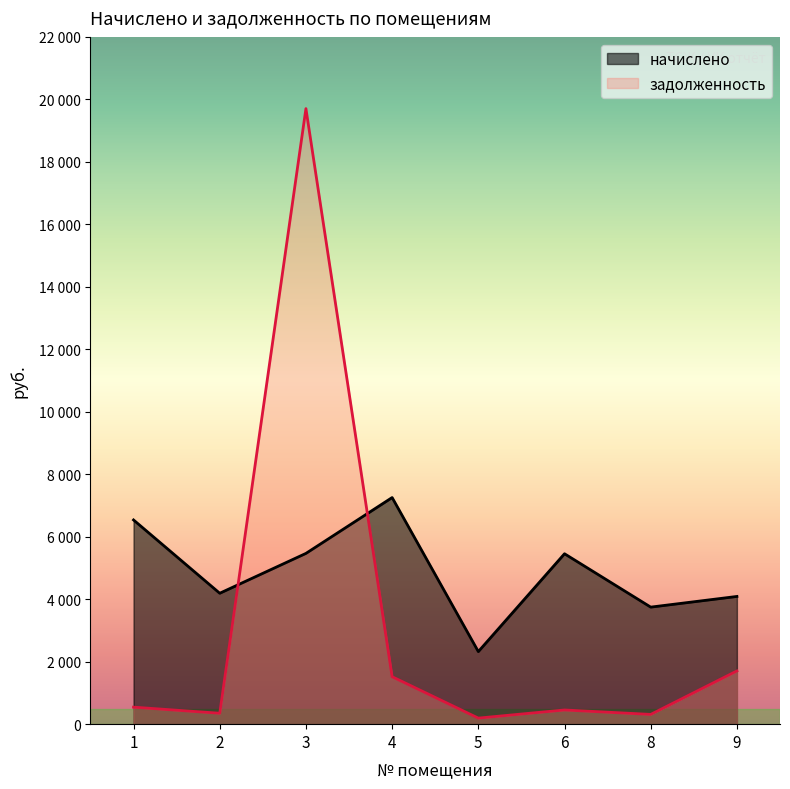

The value of задолженность at 1 is 350.0. True or false?

False